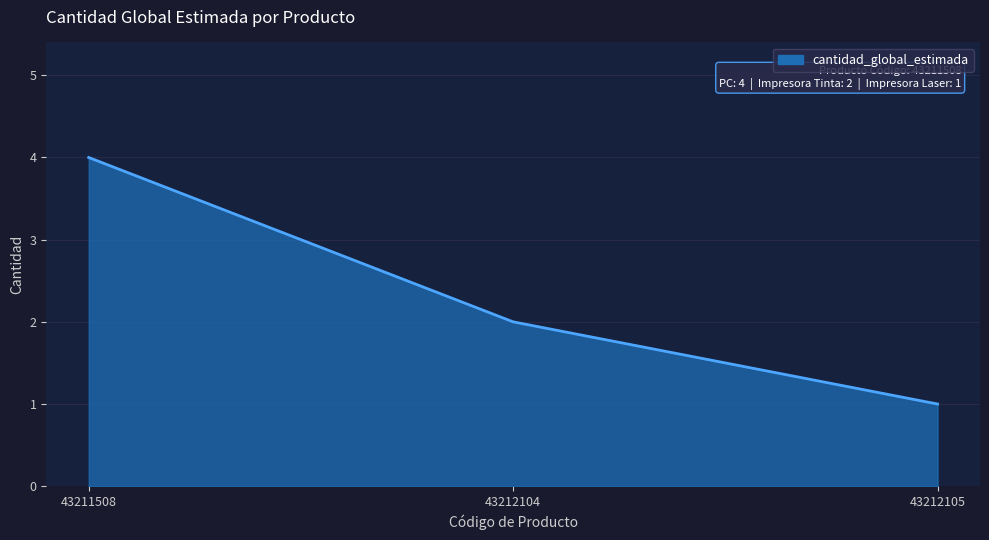

Does the chart have visible grid lines?

Yes